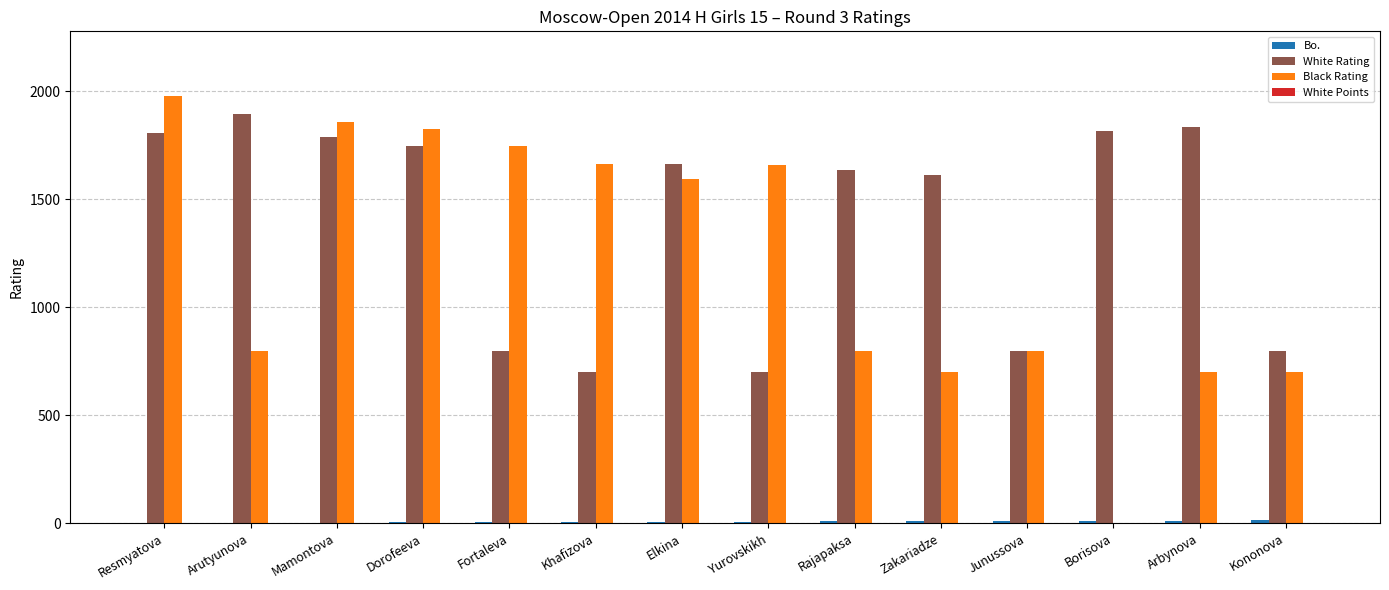

Is it true that Black Rating equals 700 at Arbynova?

True